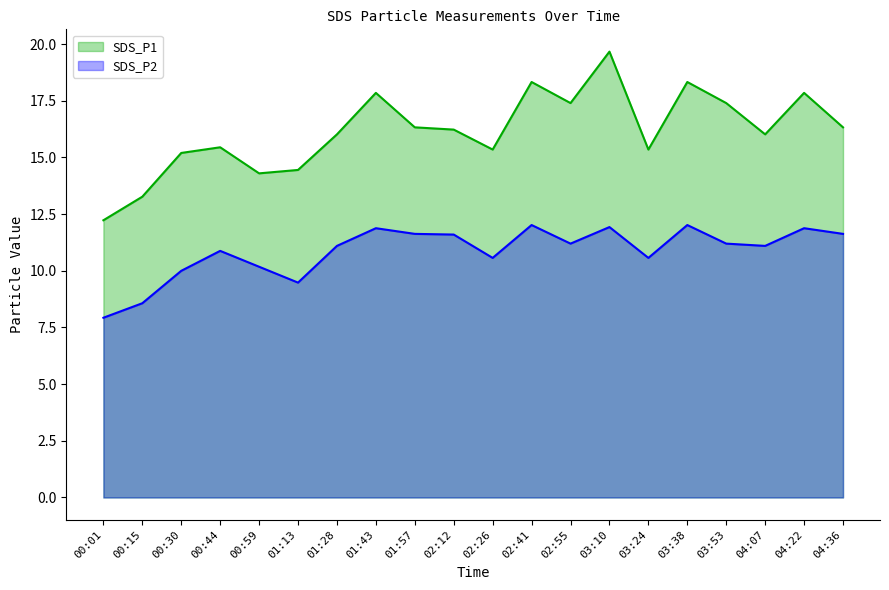

What are all the series names shown in the legend?

SDS_P1, SDS_P2